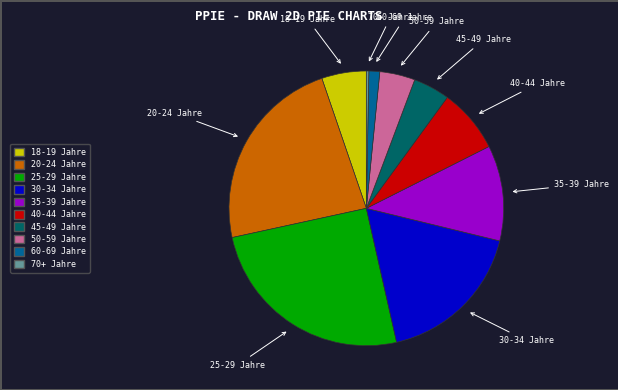

The 30-34 Jahre slice represents 23% of the pie. True or false?

False